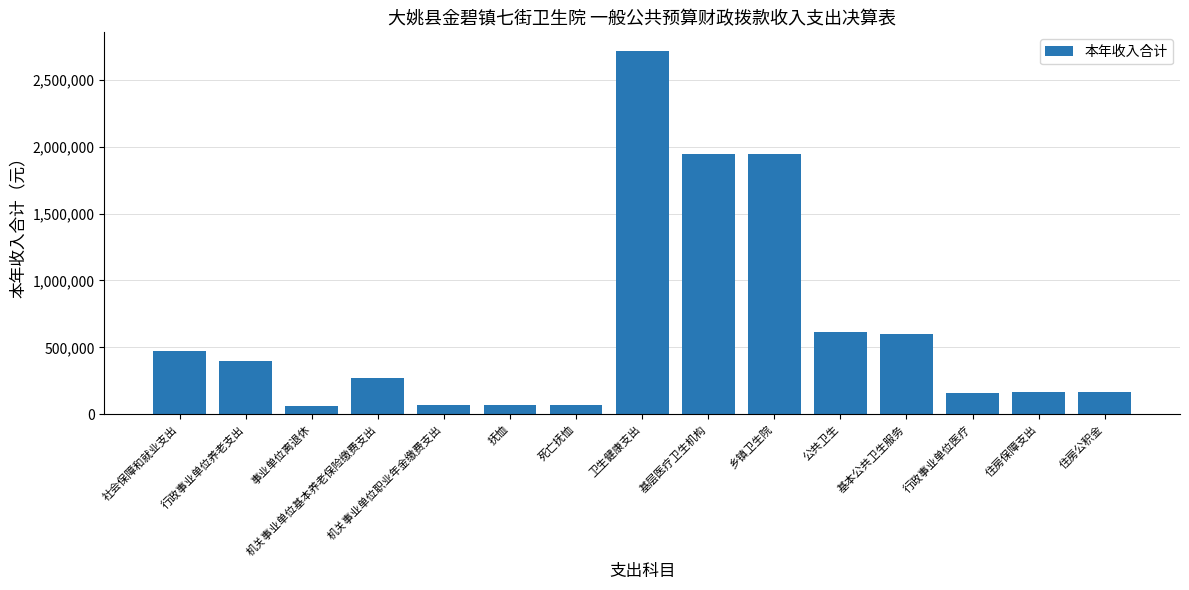

What is the label of the 9th bar from the right?

死亡抚恤